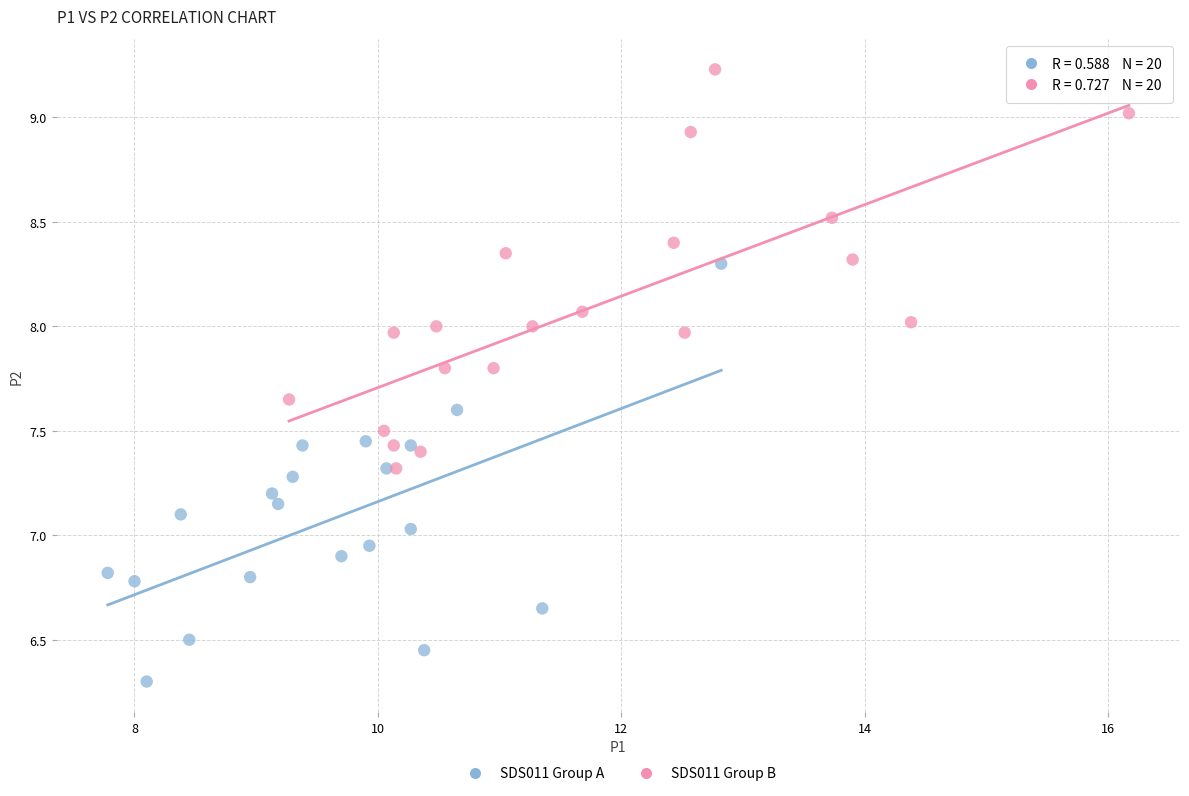

What are all the series names shown in the legend?

SDS011 Group A, SDS011 Group B